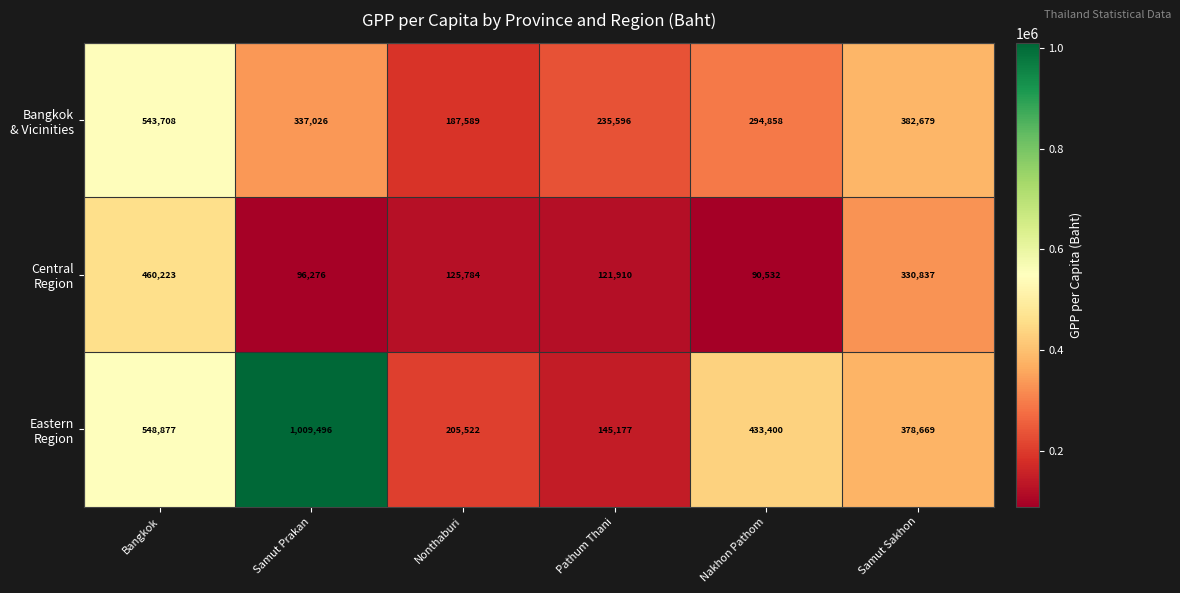

What is the difference between the highest and lowest values at Pathum Thani?

113686